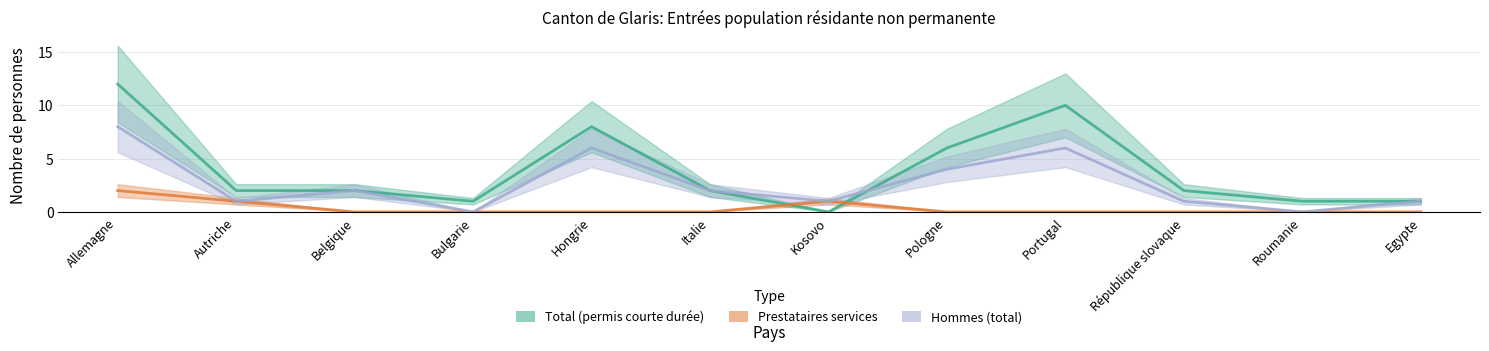

True or false: Hommes (total) and Prestataires services intersect in this chart.

False